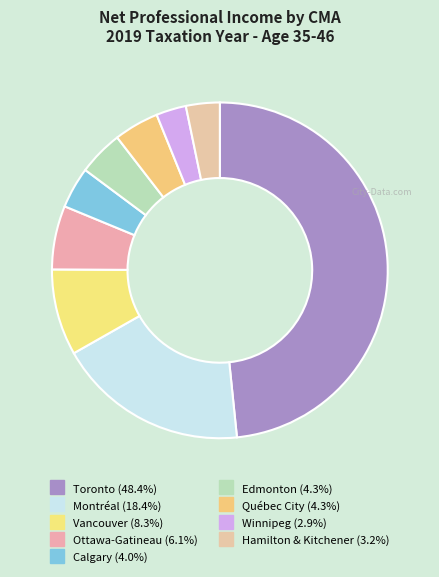

How many slices are in this pie chart?

9